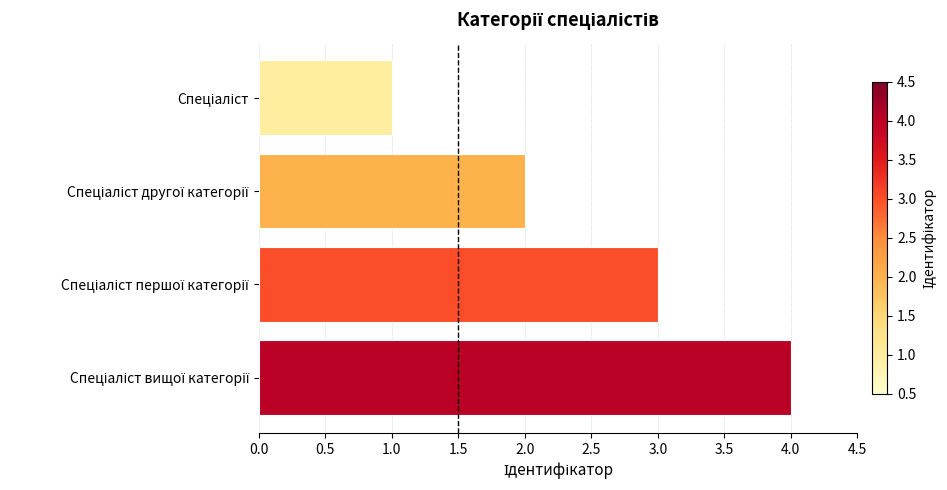

What is the difference between the maximum and minimum values?

3